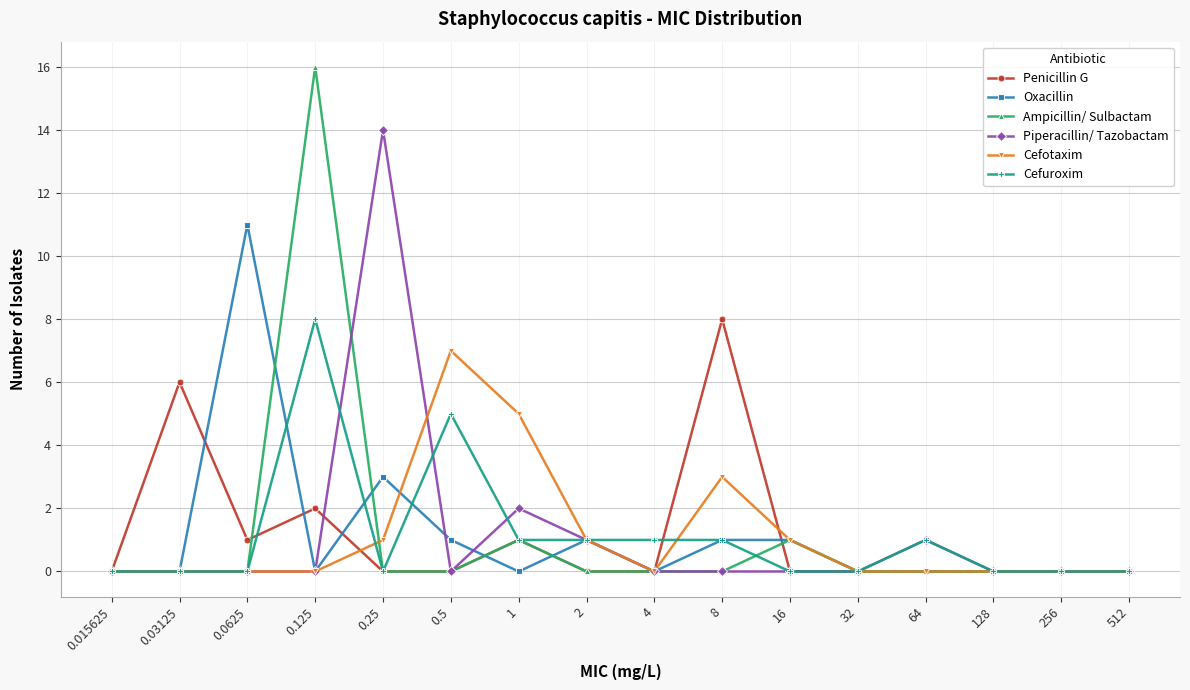

What are all the series names shown in the legend?

Penicillin G, Oxacillin, Ampicillin/ Sulbactam, Piperacillin/ Tazobactam, Cefotaxim, Cefuroxim